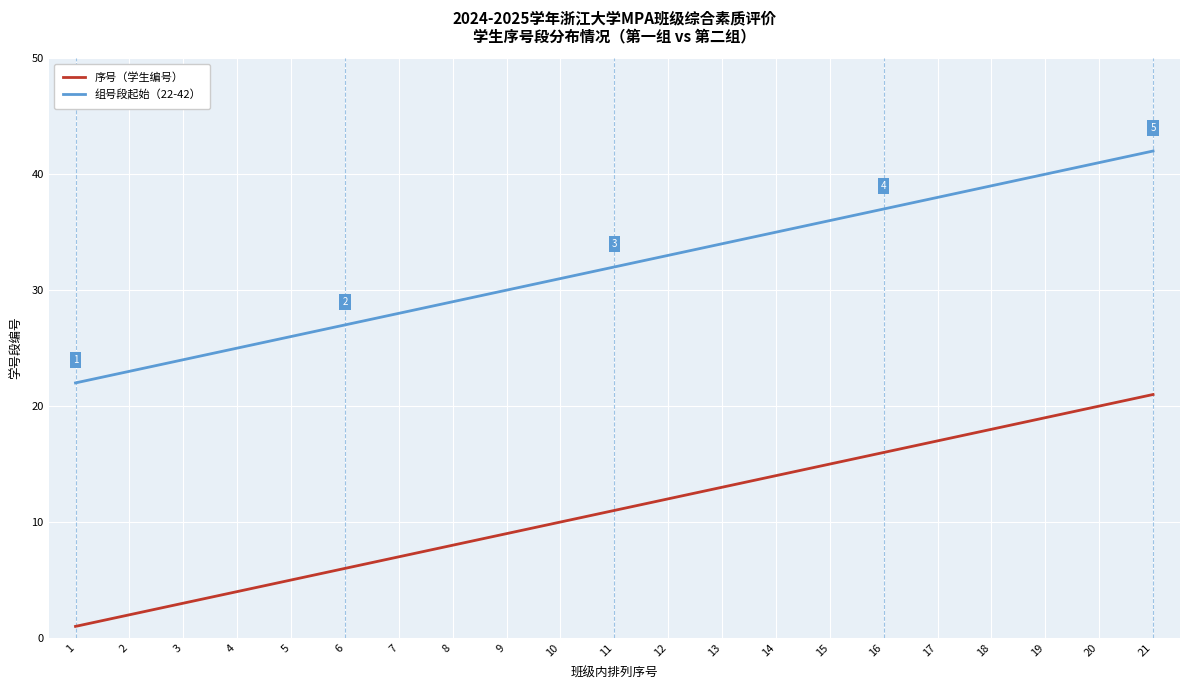

Rank the categories by 组号段起始（22-42） value from highest to lowest.

21, 20, 19, 18, 17, 16, 15, 14, 13, 12, 11, 10, 9, 8, 7, 6, 5, 4, 3, 2, 1